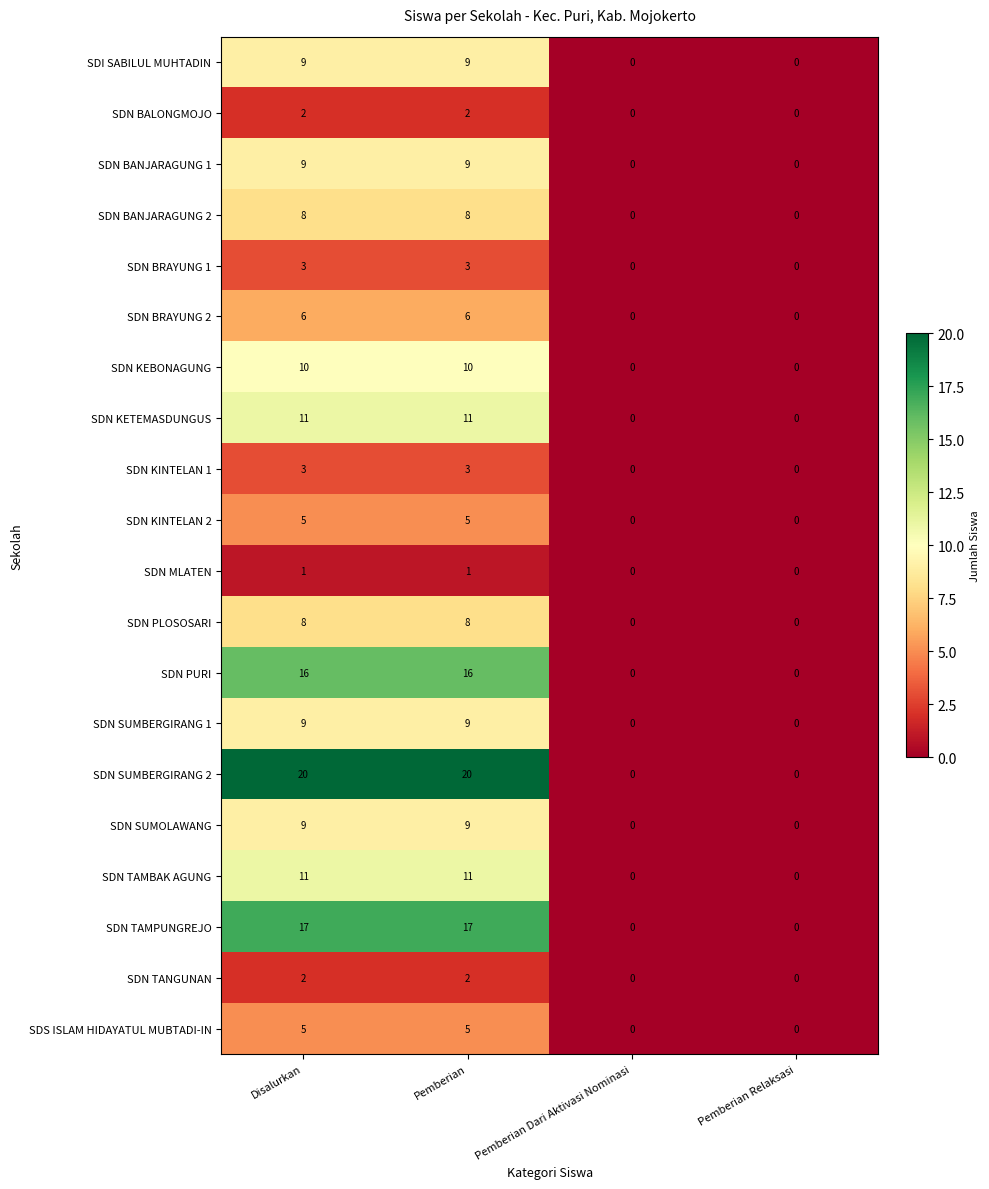

What is the total value across all series at Pemberian?

164